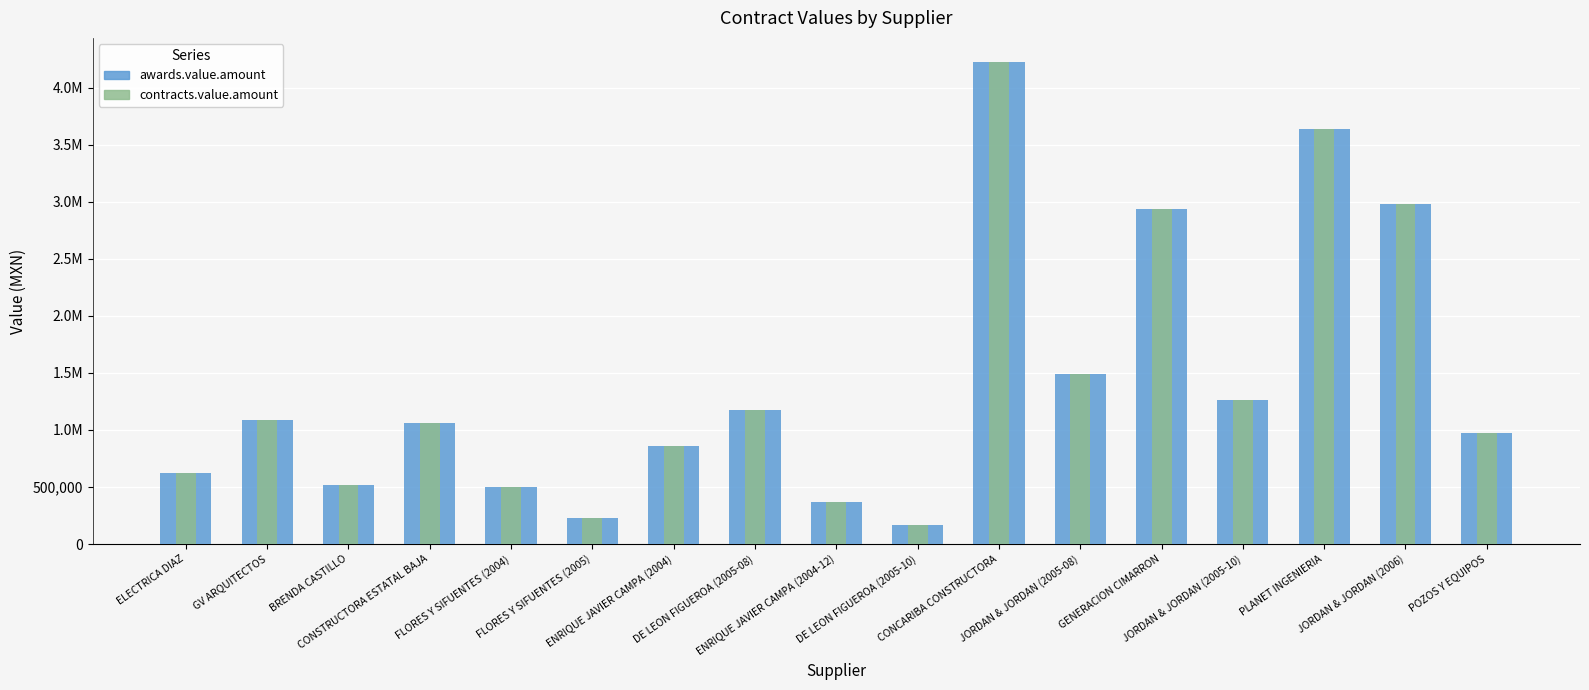

What is the difference between the maximum and second lowest values in the contracts.value.amount series?

3995378.9